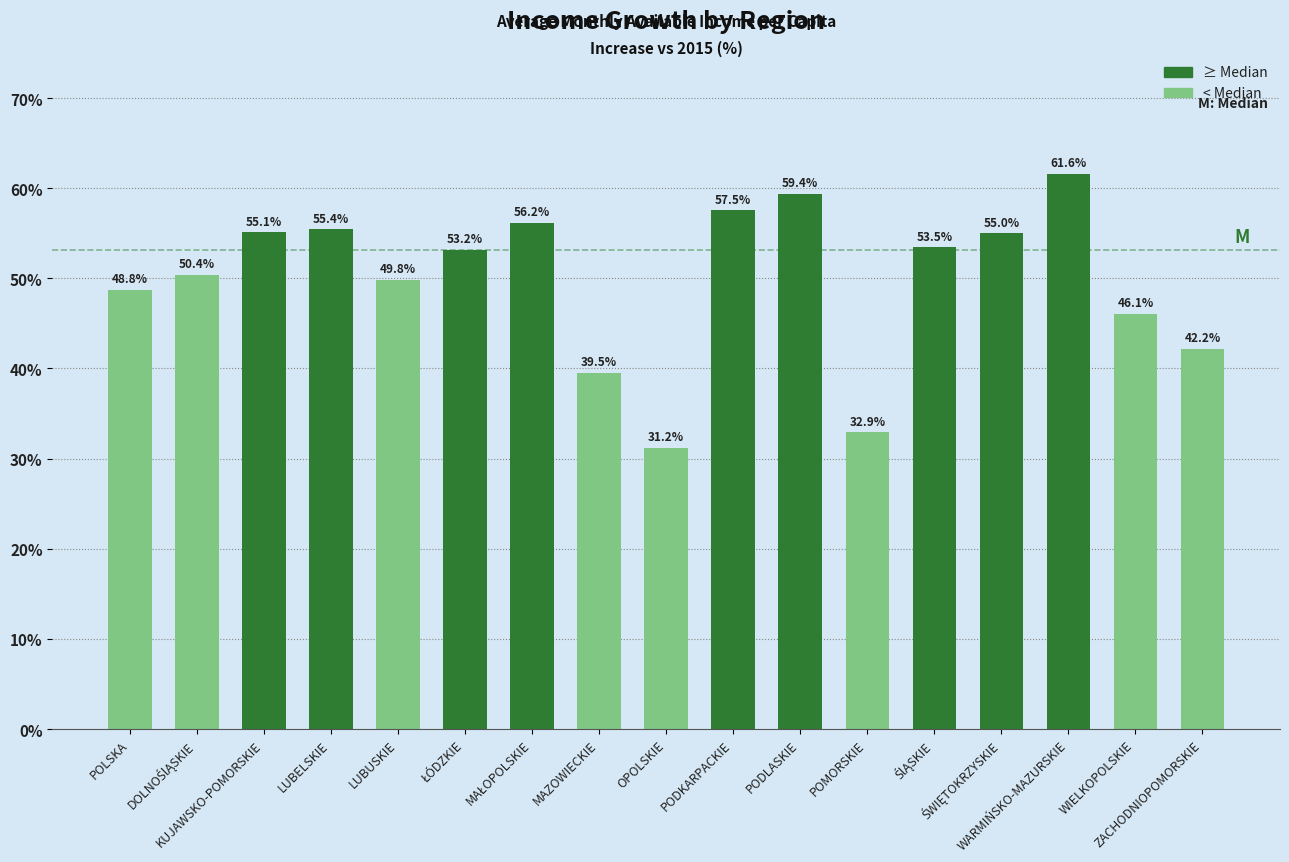

How many data points are less than 53?

8